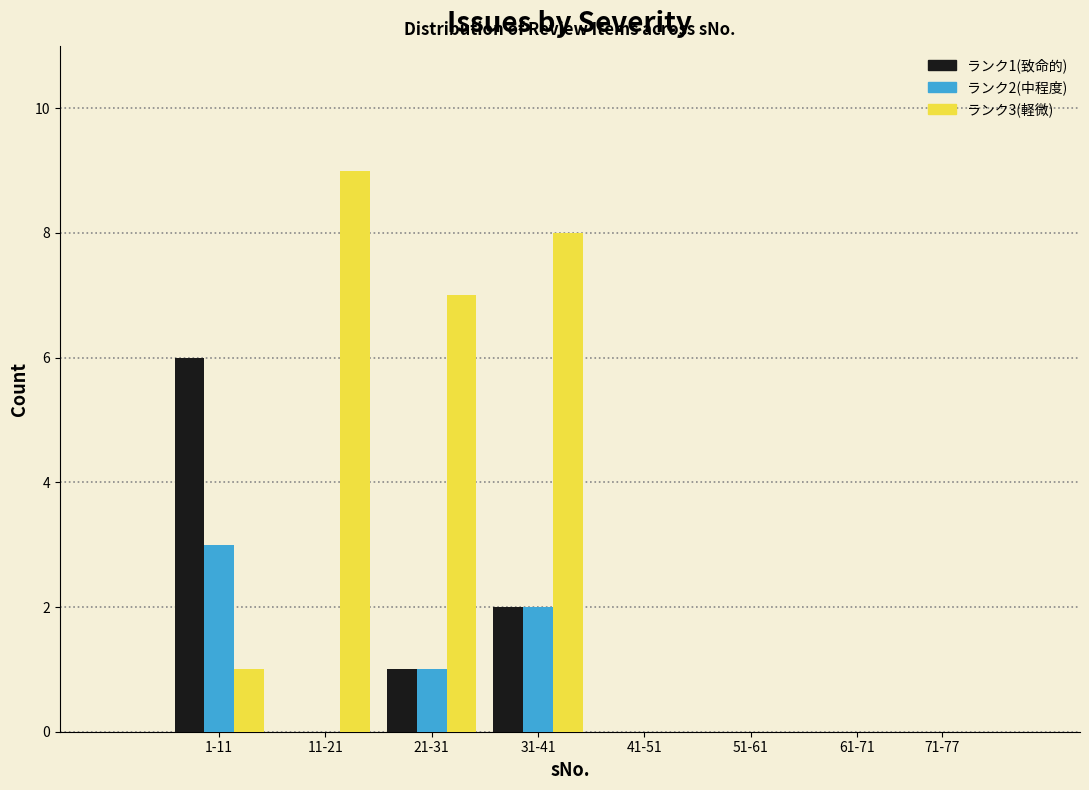

Reading left to right, extract all data points from this chart.

ランク1(致命的): 1-11=6	11-21=0	21-31=1	31-41=2	41-51=0	51-61=0	61-71=0	71-77=0
ランク2(中程度): 1-11=3	11-21=0	21-31=1	31-41=2	41-51=0	51-61=0	61-71=0	71-77=0
ランク3(軽微): 1-11=1	11-21=9	21-31=7	31-41=8	41-51=0	51-61=0	61-71=0	71-77=0